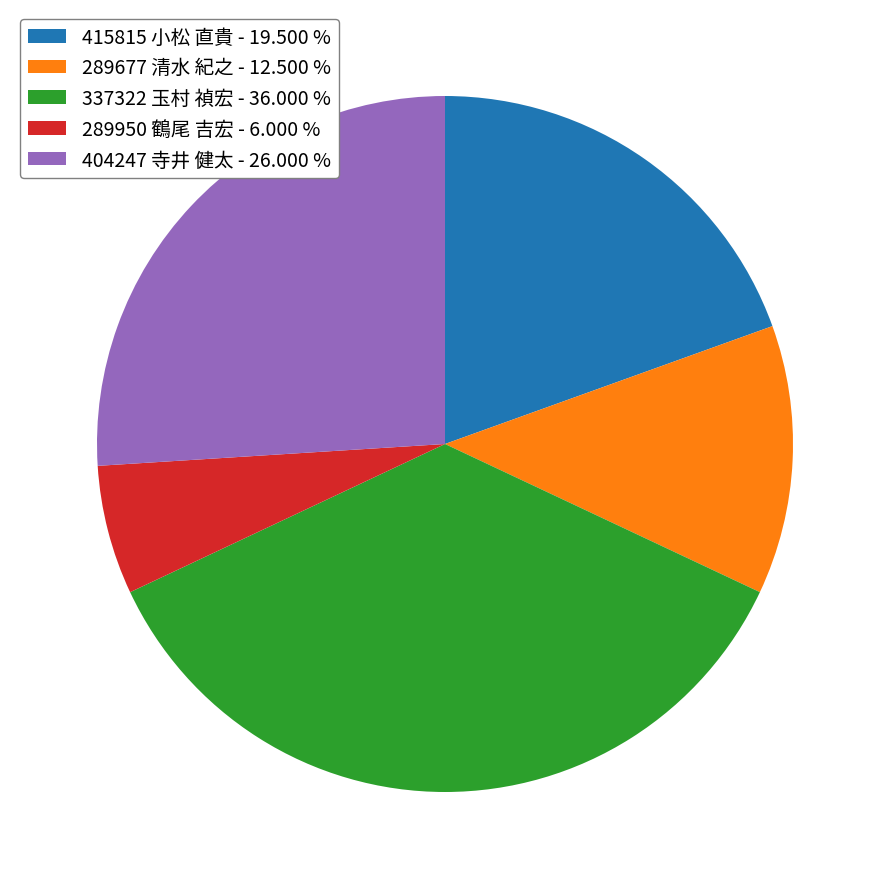

How many segments does this pie chart have?

5